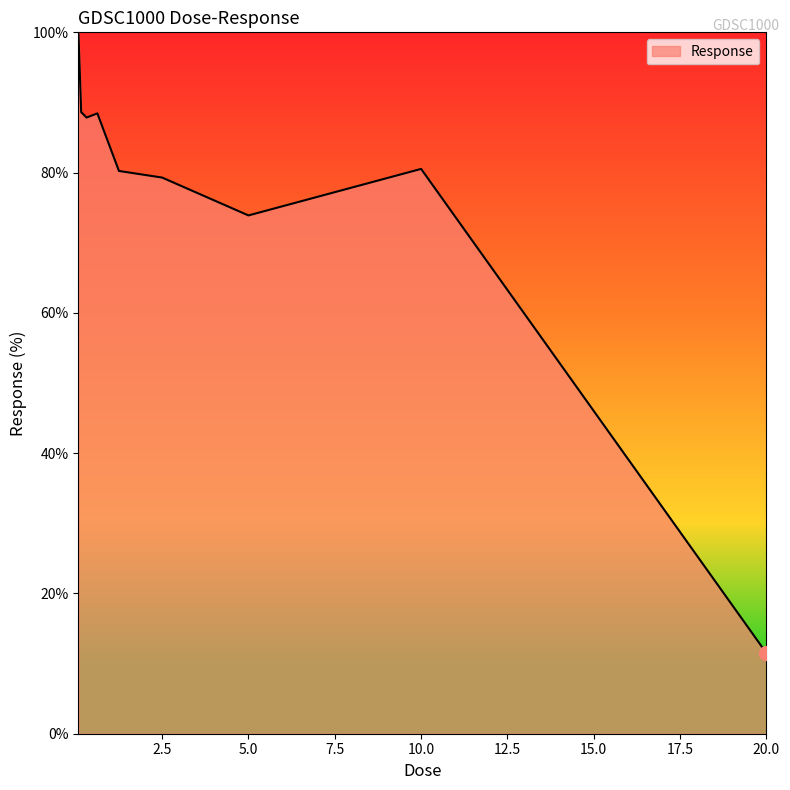

What is the difference between the maximum and minimum values?

88.2